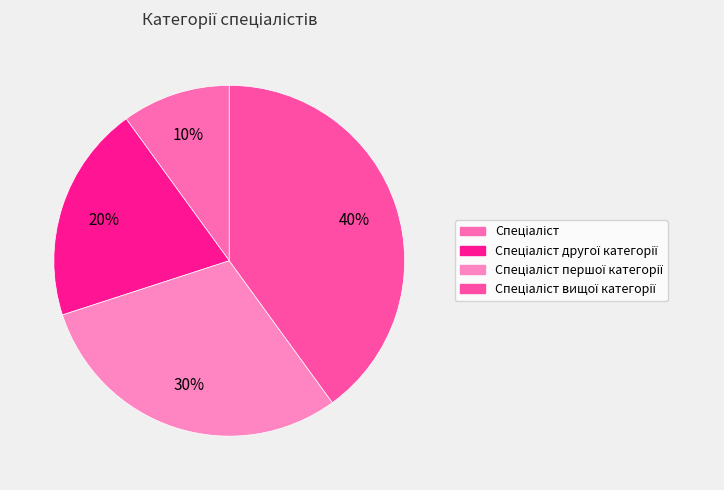

How many slices are in this pie chart?

4